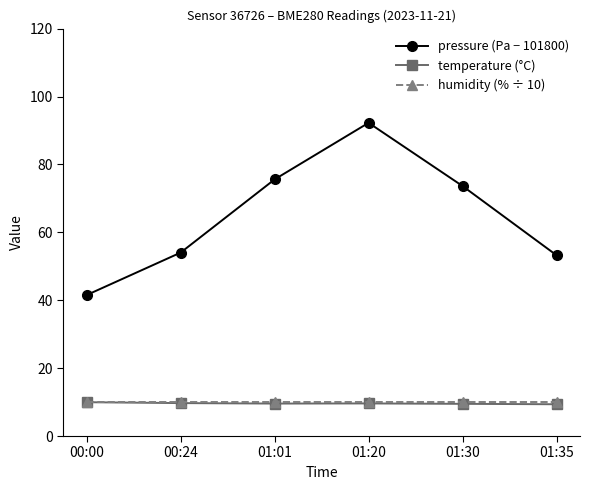

Is it true that pressure (Pa − 101800) equals 54.0 at 00:24?

True